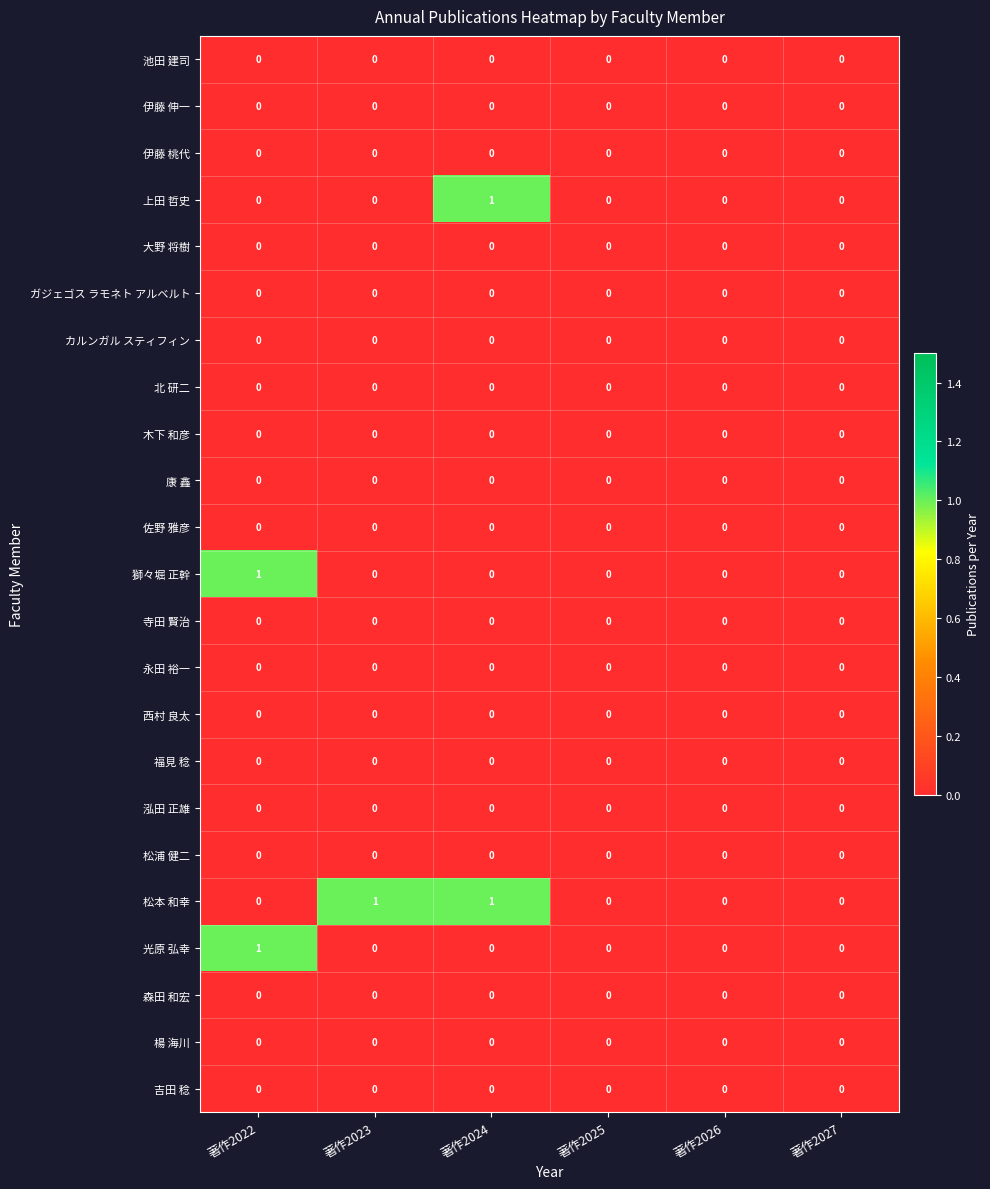

Between 著作2023 and 著作2026, which series saw the biggest shift?

松本 和幸